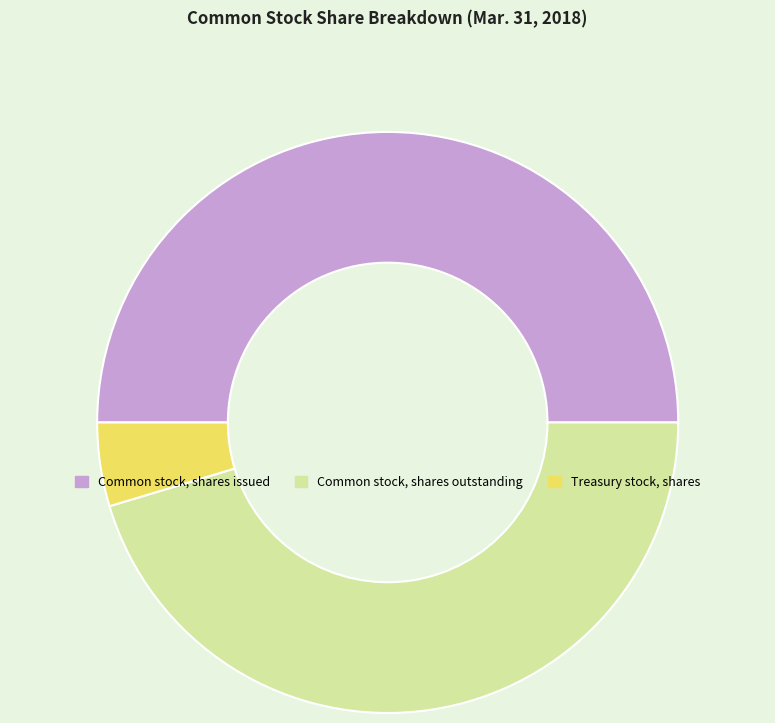

Rank the categories by value from lowest to highest.

Treasury stock, shares, Common stock, shares outstanding, Common stock, shares issued